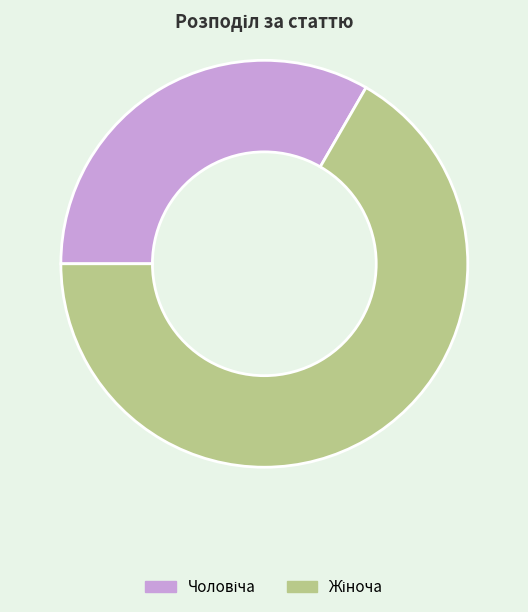

Approximately how many times larger is the value at Жіноча compared to Чоловіча?

2.0